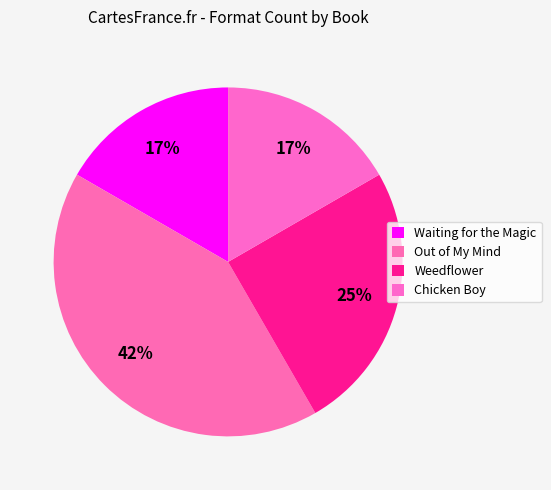

To the nearest percent, what portion does Out of My Mind represent?

42%